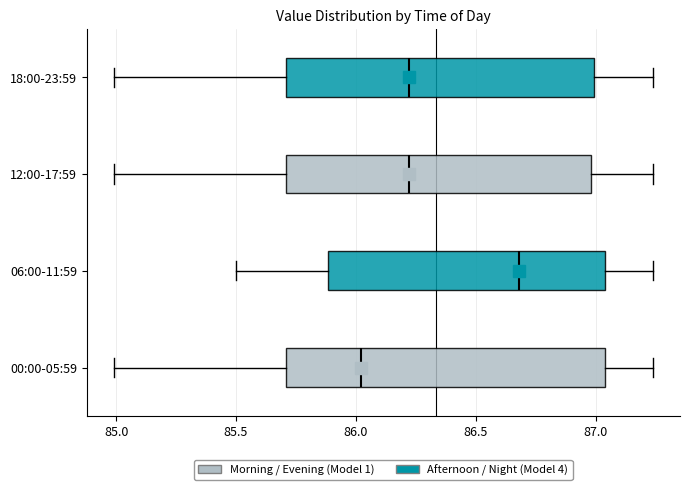

Where does the left whisker of the box for 00:00-05:59 end on the x-axis? The values are not printed on the chart, so give them approximately, as read against the axis.

85.00